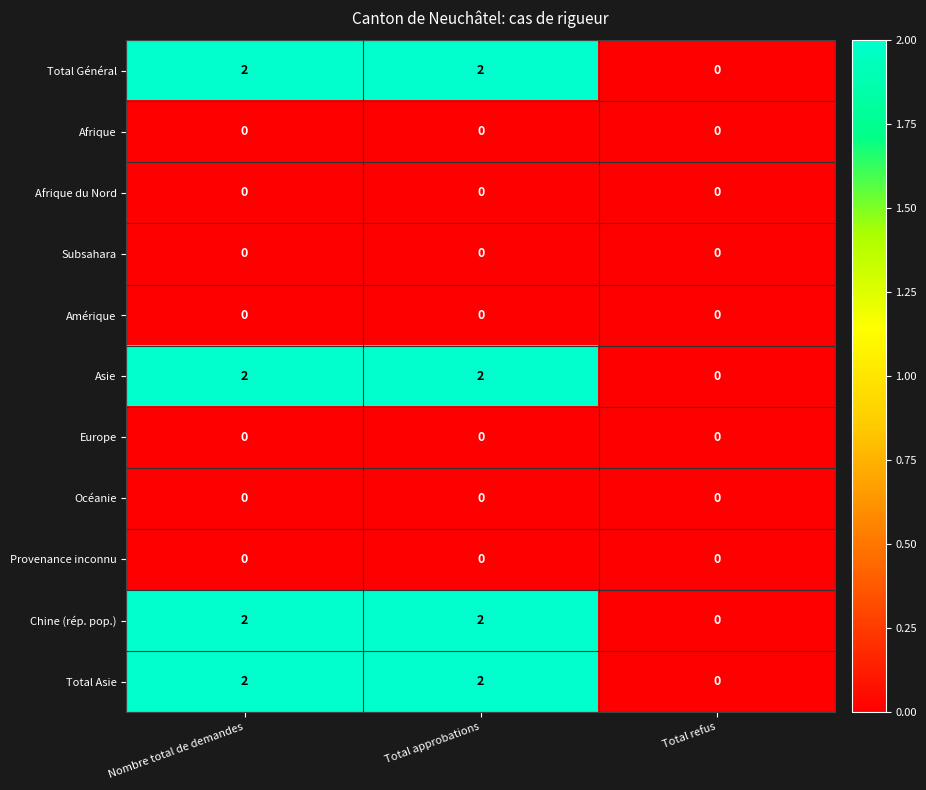

How many data points does each series have?

3